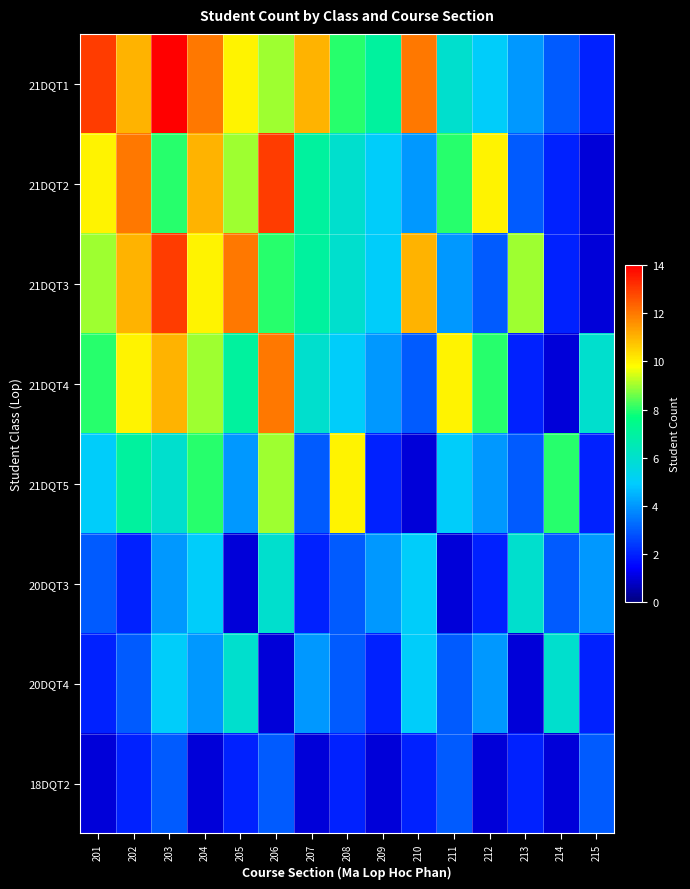

What is the total value across all series at 213?

30